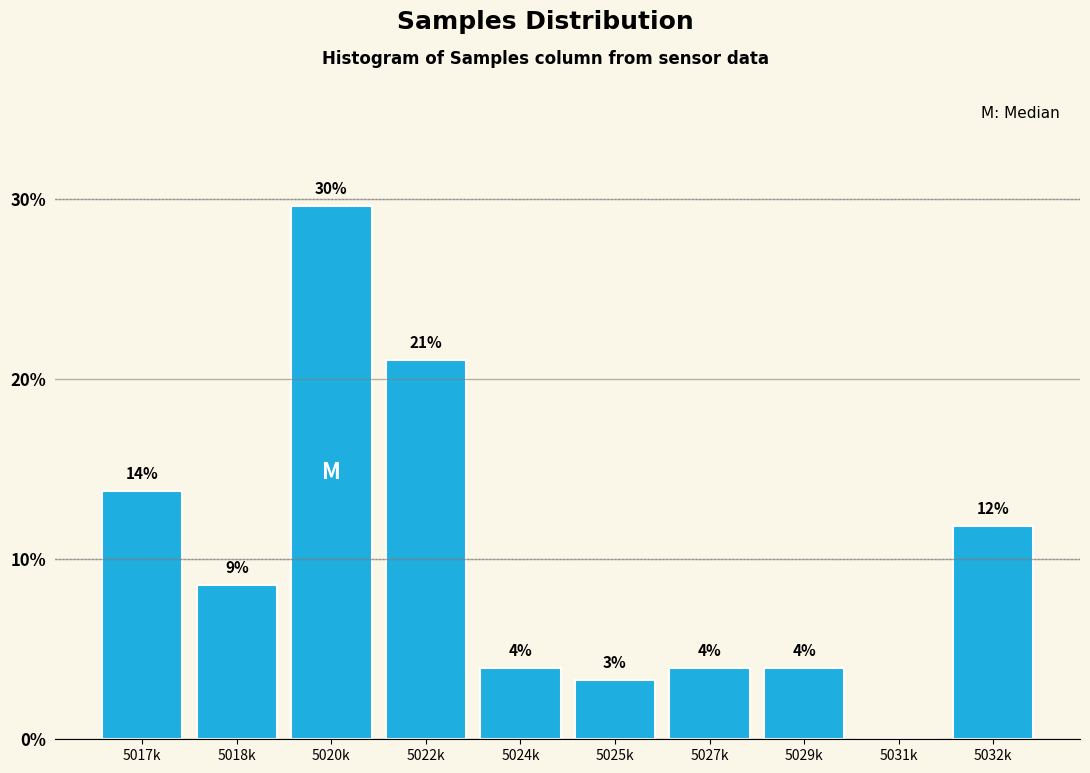

Are the bars horizontal?

No